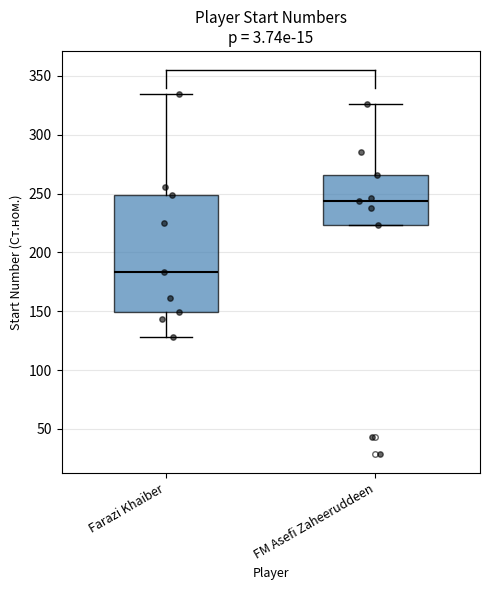

Which box has the lowest median line?

Farazi Khaiber